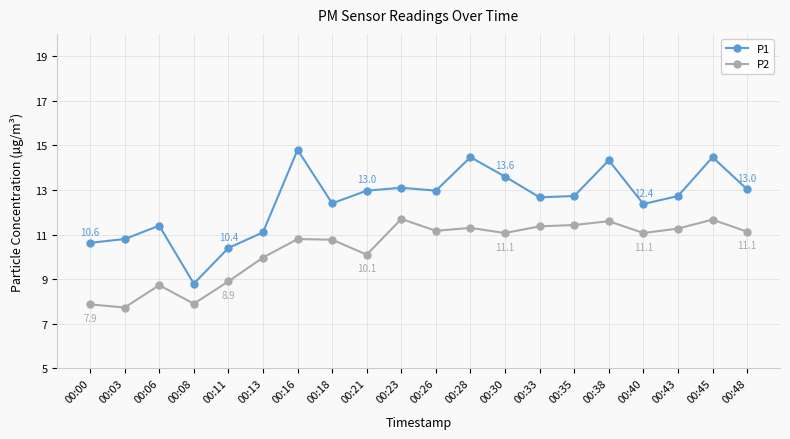

Which series has the largest range (max minus min)?

P1